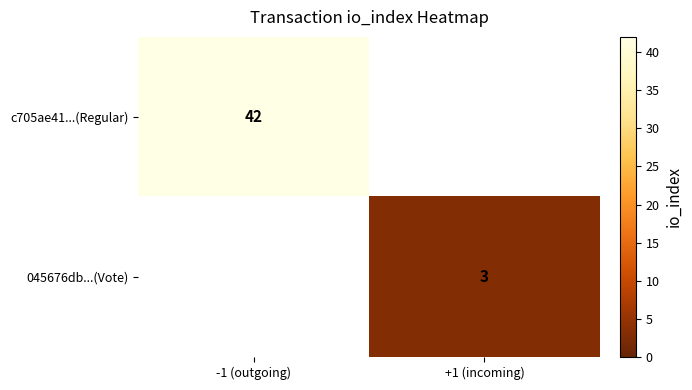

The value of c705ae41...(Regular) at -1 (outgoing) is 15. True or false?

False